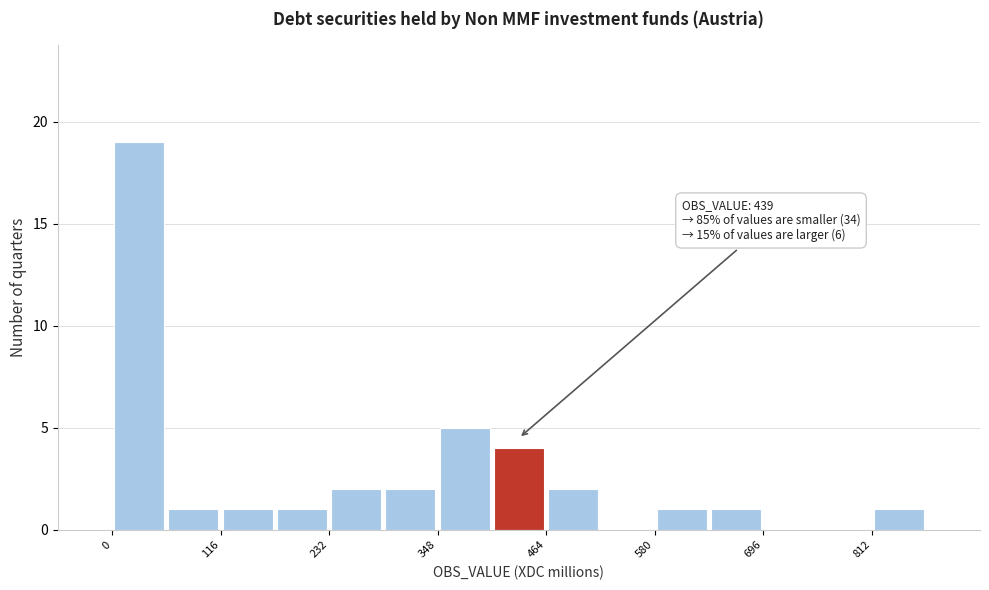

Around what value on the x-axis is the tallest bar? Give the approximate position of its centre, as read against the axis.

20